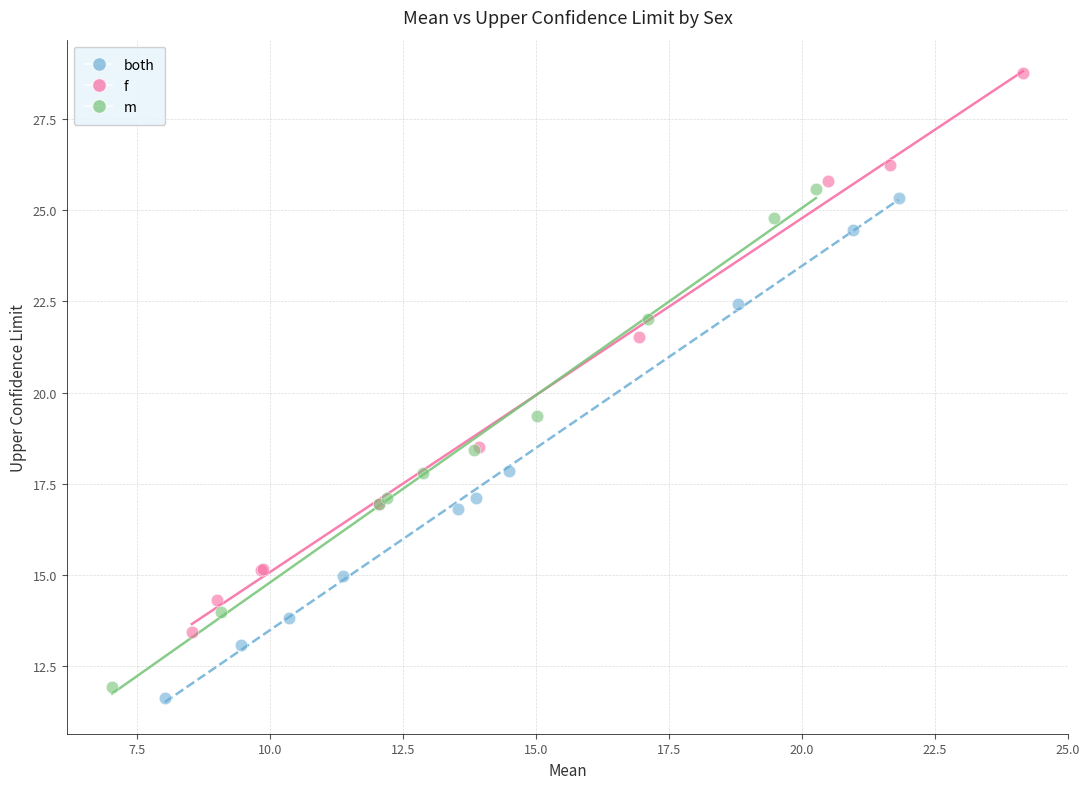

Which series has the widest spread of Y values?

f